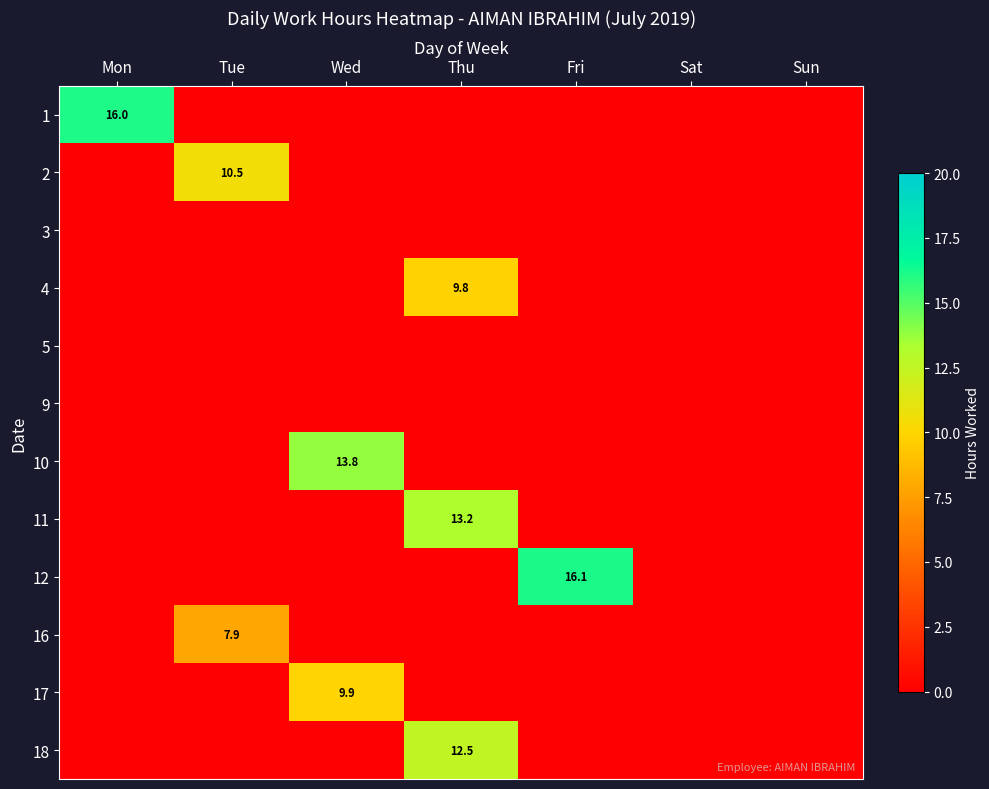

At how many categories does at least one series exceed 12?

4